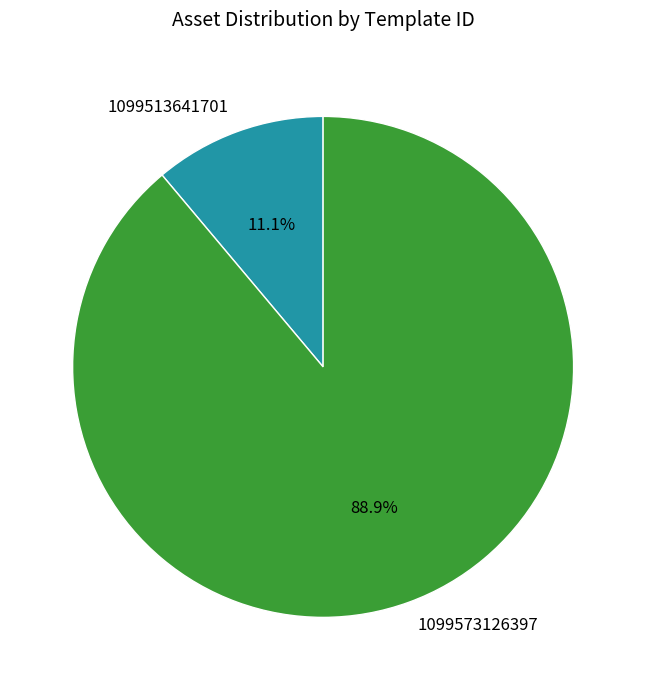

What is the largest slice in the pie chart?

1099573126397